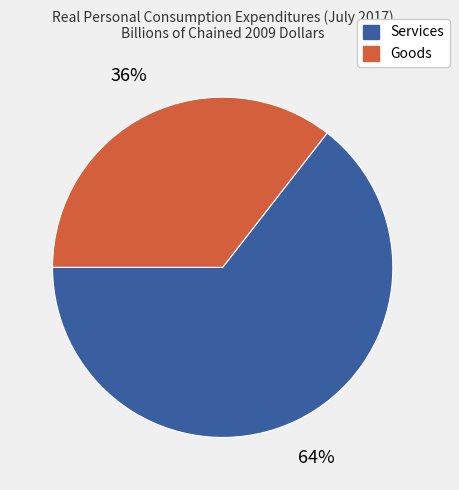

Which has a higher value, Services or Goods?

Services